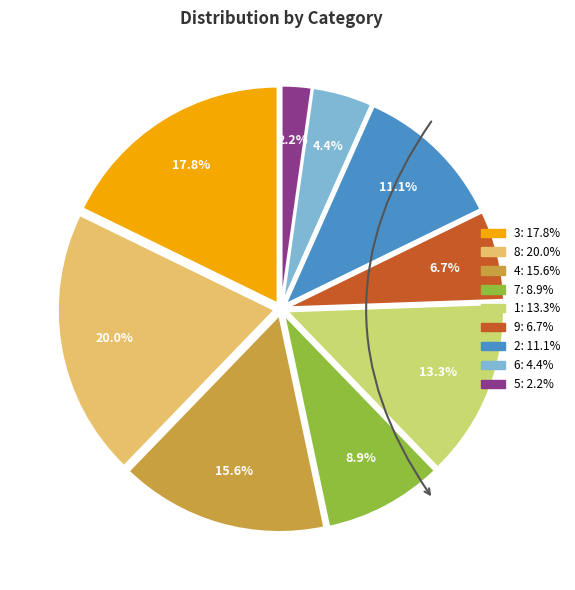

Which category has the smallest portion of the pie?

5